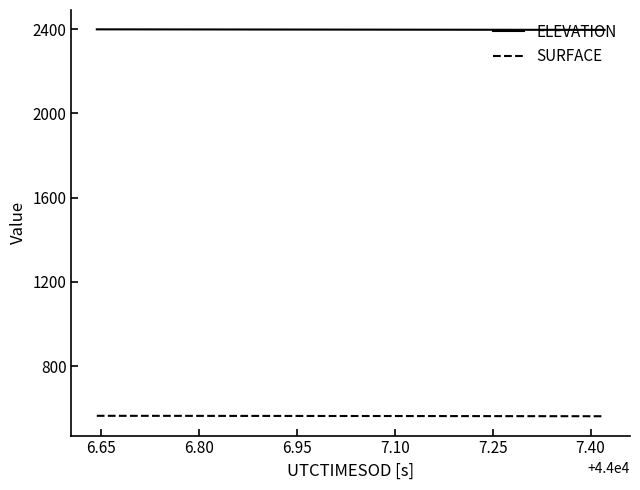

Which series has the largest total across all categories?

ELEVATION